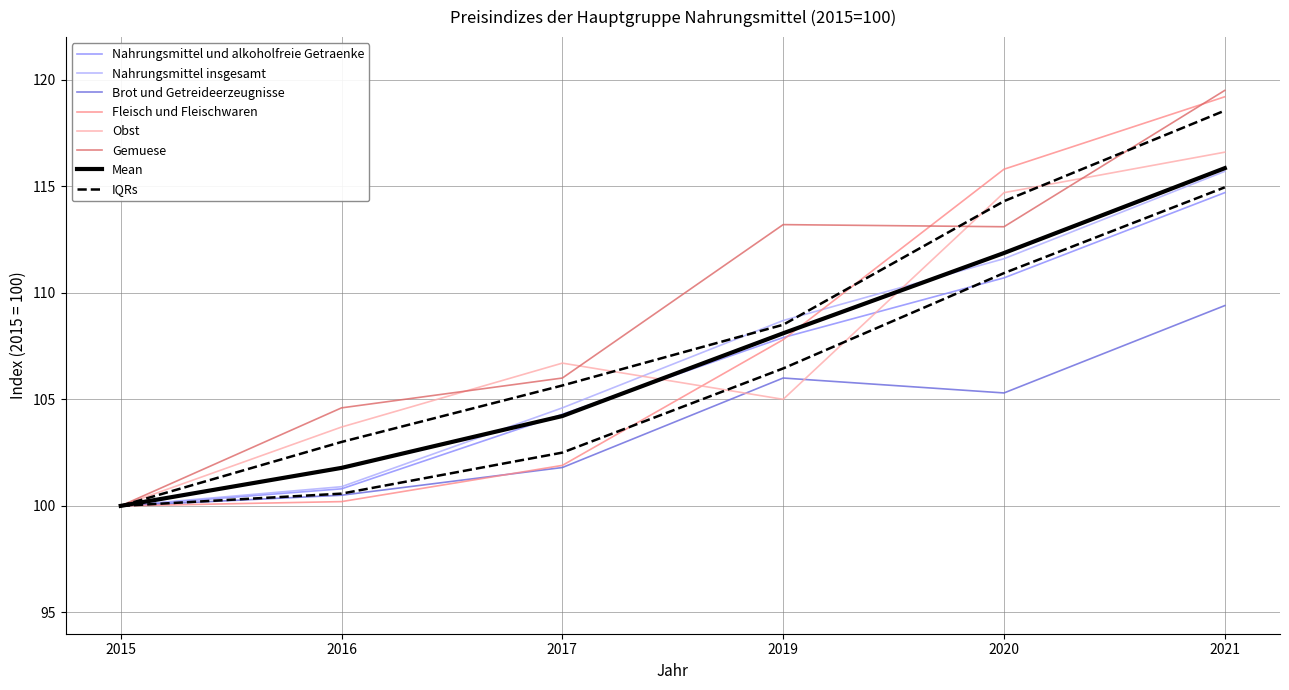

List the labels in order of Gemuese value, smallest first.

2015, 2016, 2017, 2020, 2019, 2021